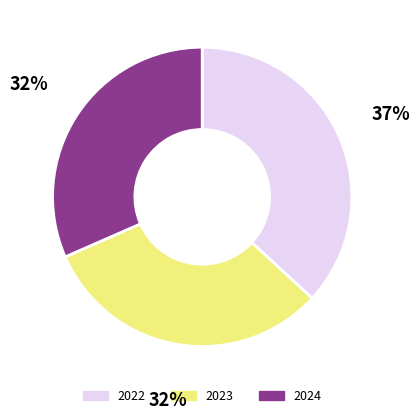

What is the ratio of the value at 2022 to the value at 2024?

1.2